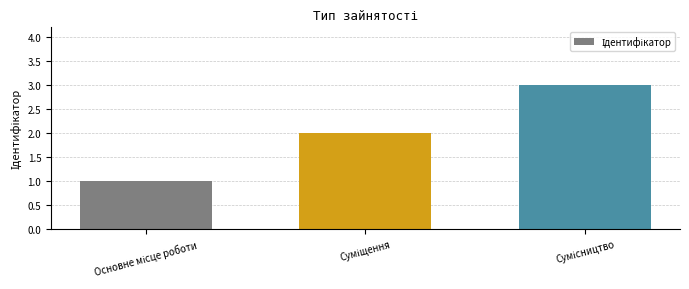

Reading left to right, extract all data points from this chart.

1	2	3